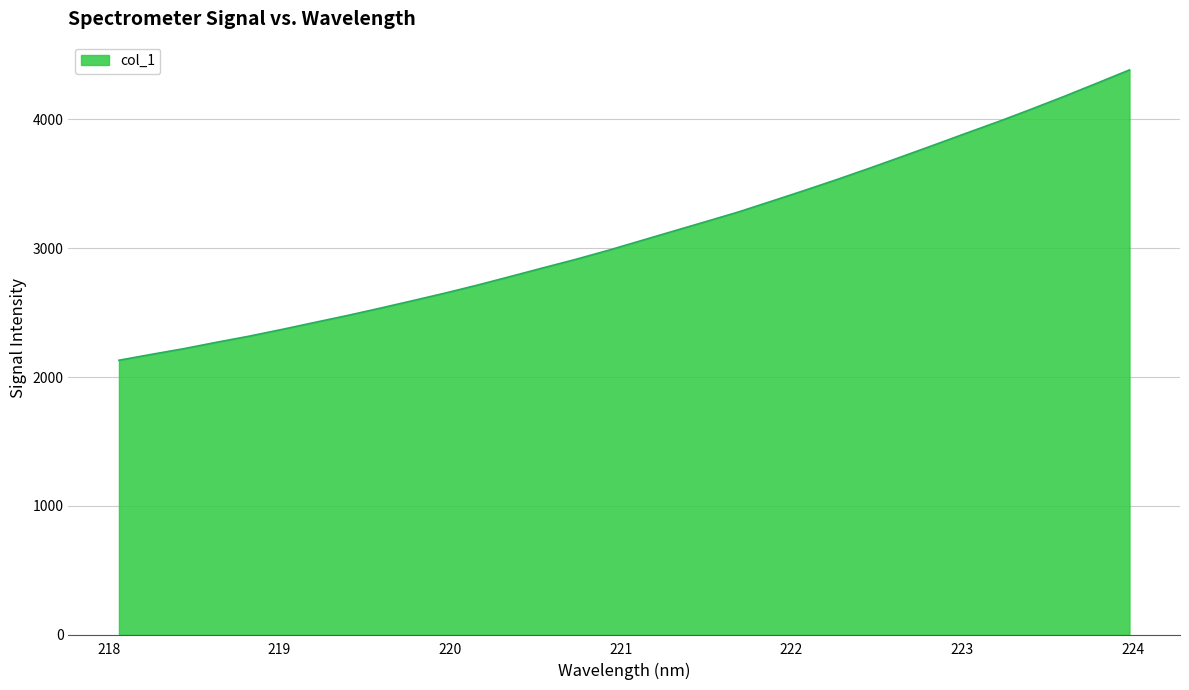

What is the greatest value displayed?

4381.7